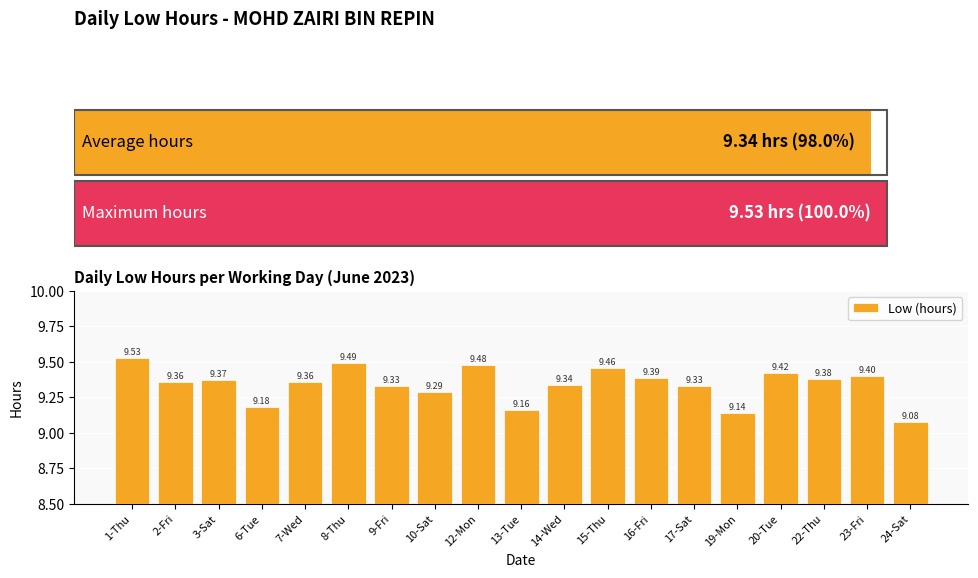

How many categories are shown in the chart?

19